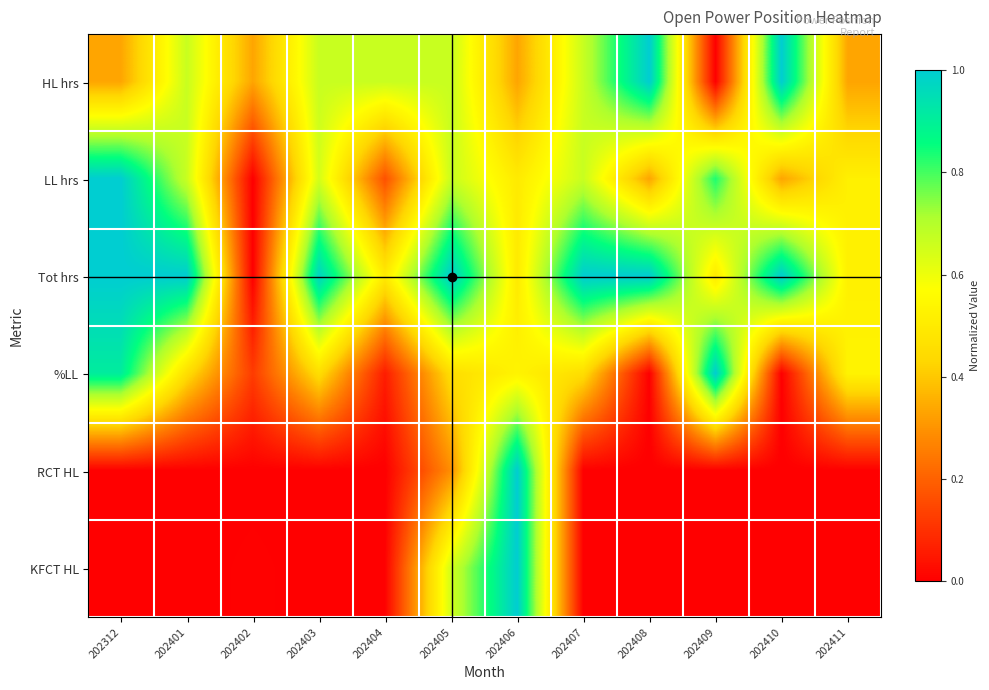

What is the difference between the highest and lowest values at 202401?

1.0